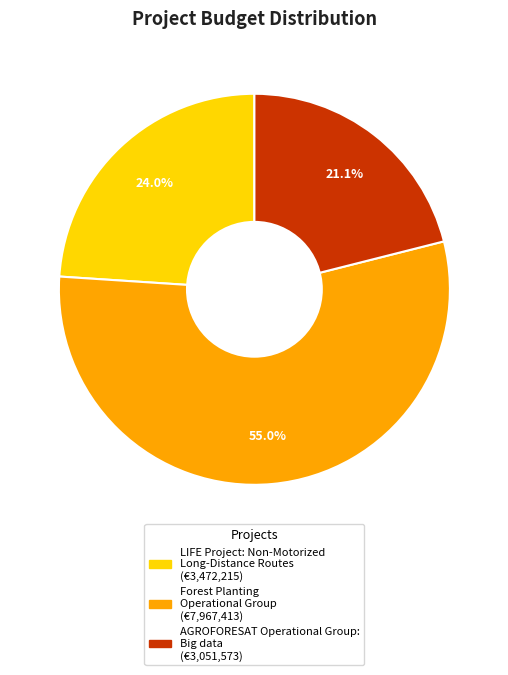

Which category accounts for the majority?

Forest Planting Operational Group